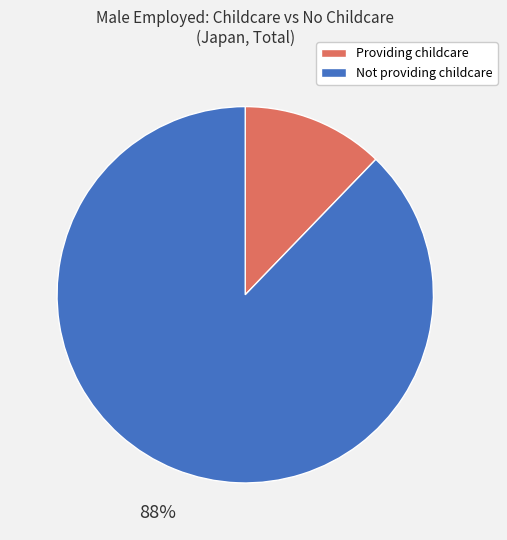

What is the largest slice in the pie chart?

Not providing childcare